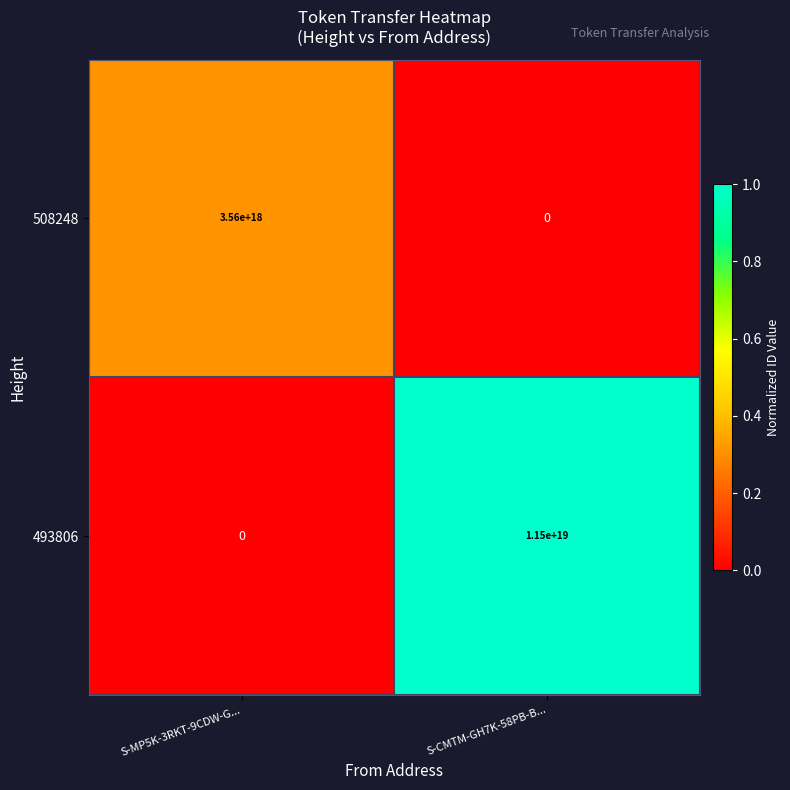

At which category is the sum across all series the highest?

S-CMTM-GH7K-58PB-B...